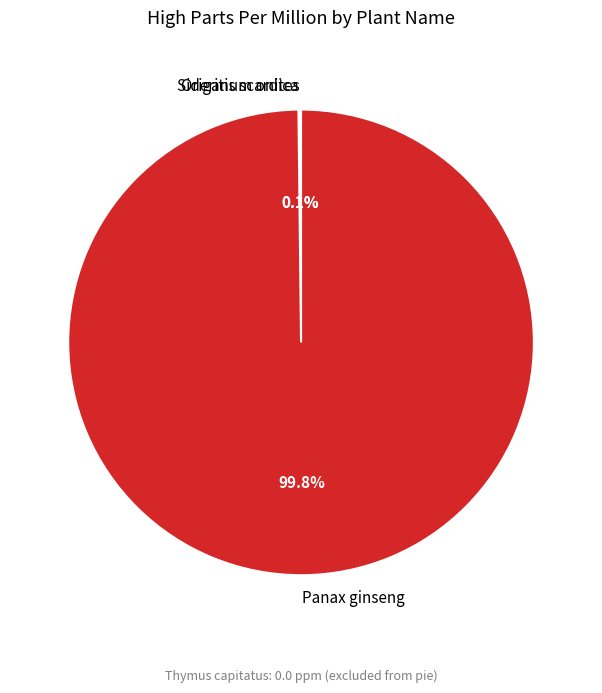

Does Panax ginseng account for over 50% of the chart?

Yes